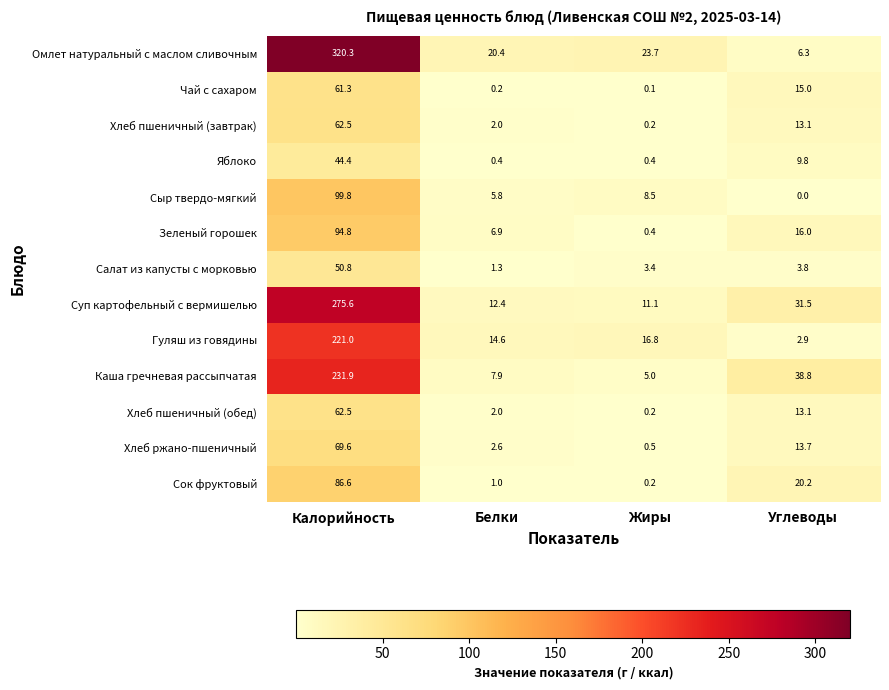

Is it true that Хлеб пшеничный (завтрак) equals 1.0 at Белки?

False